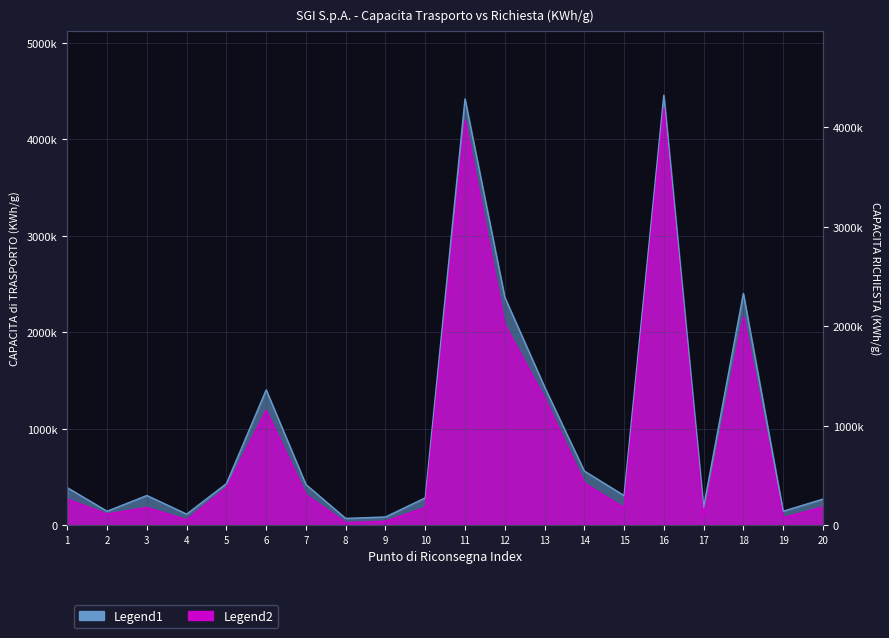

Reading left to right, list all the values displayed in this chart.

390908	146955	310074	116967	433041	1404610	423517	72262	87598	285335	4419687	2364975	1436398	563565	309378	4458359	186522	2403941	146844	272418